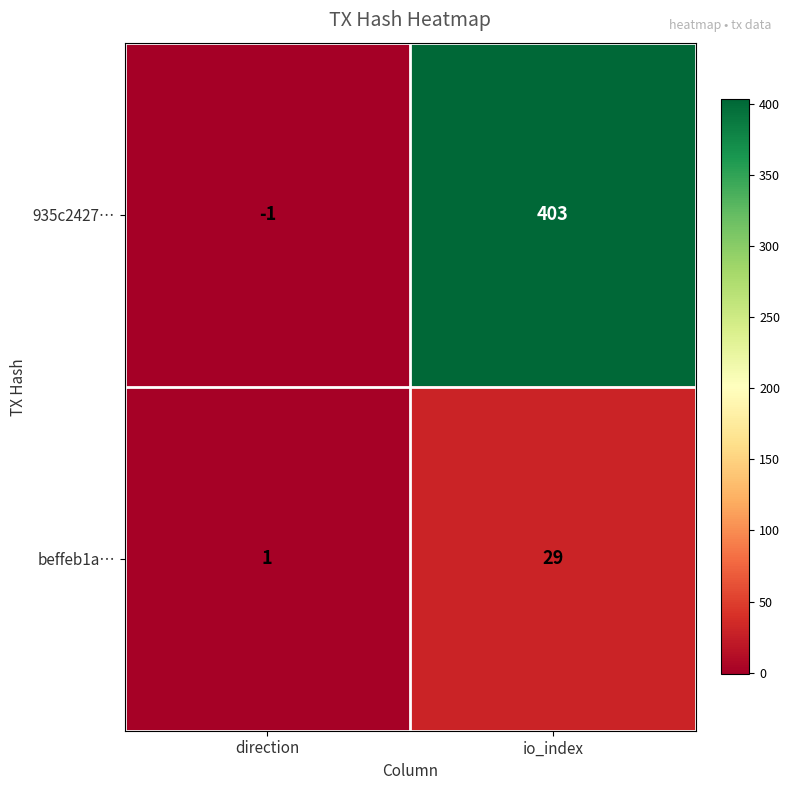

Count the number of data series in this chart.

2